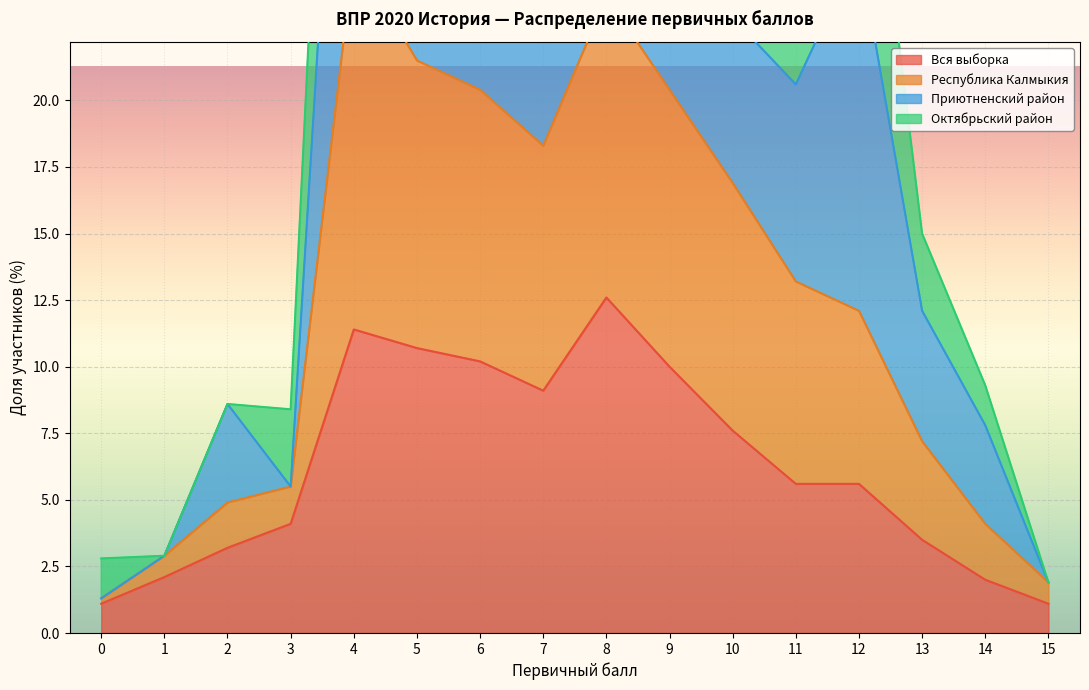

At which label does Вся выборка first exceed 5?

4